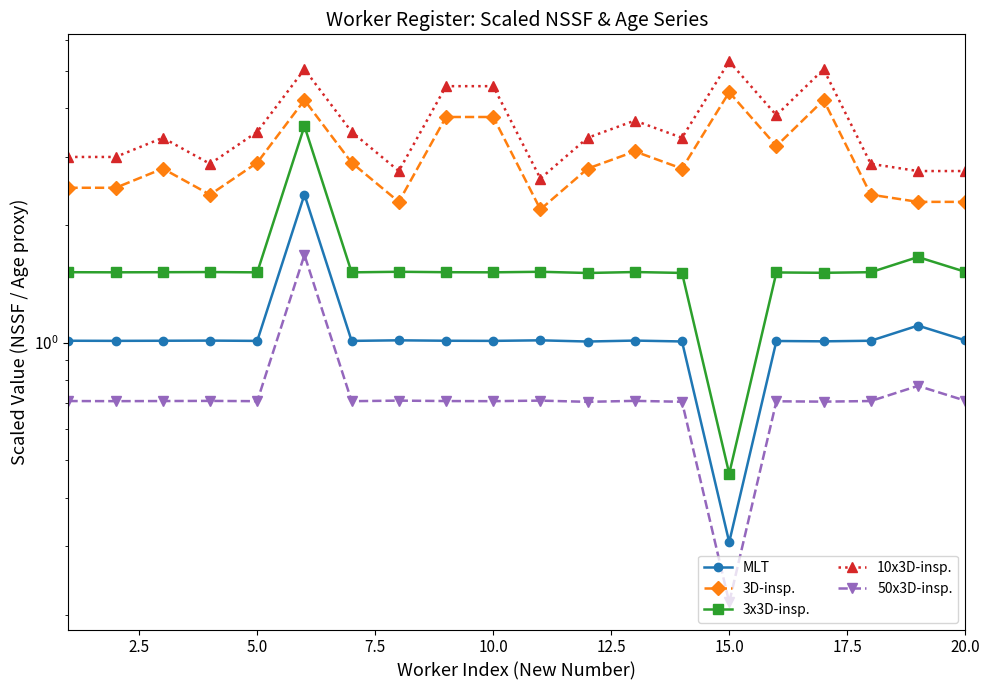

Does the chart have visible grid lines?

No